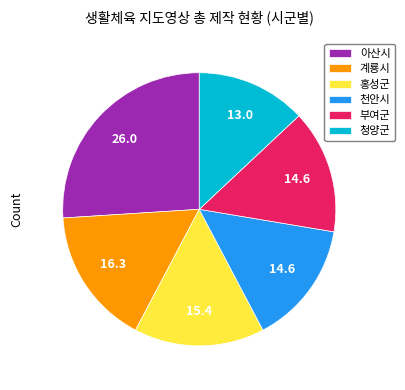

Between 계룡시 and 아산시, which is larger?

아산시